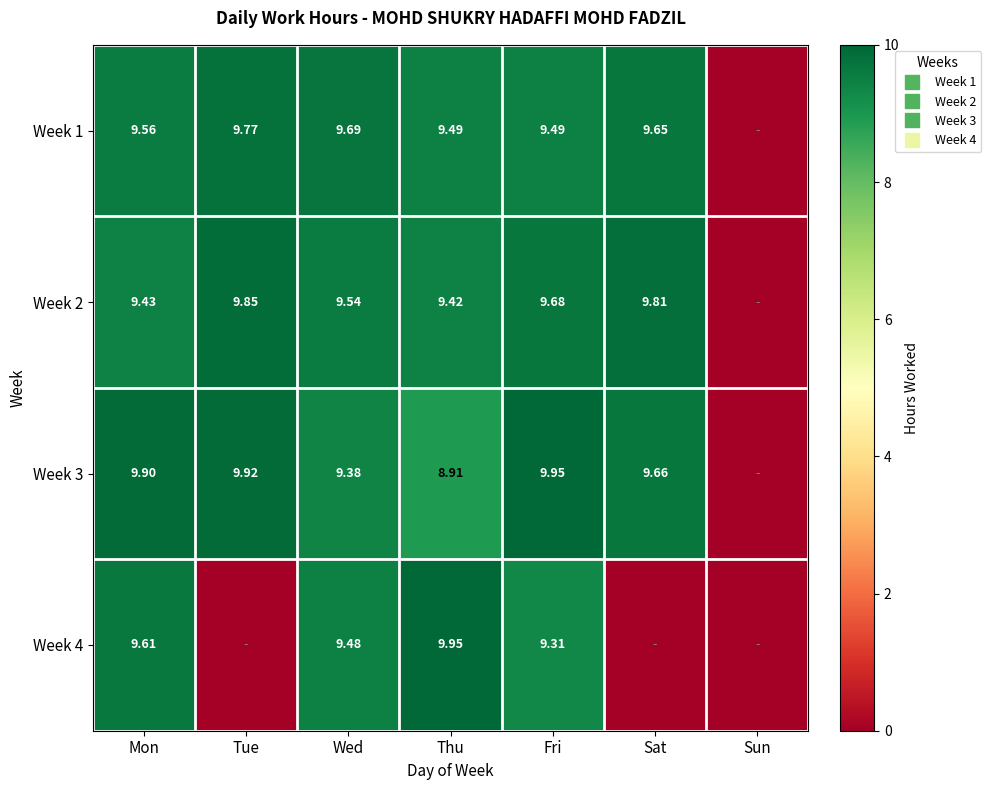

At which category is the sum across all series the highest?

Mon